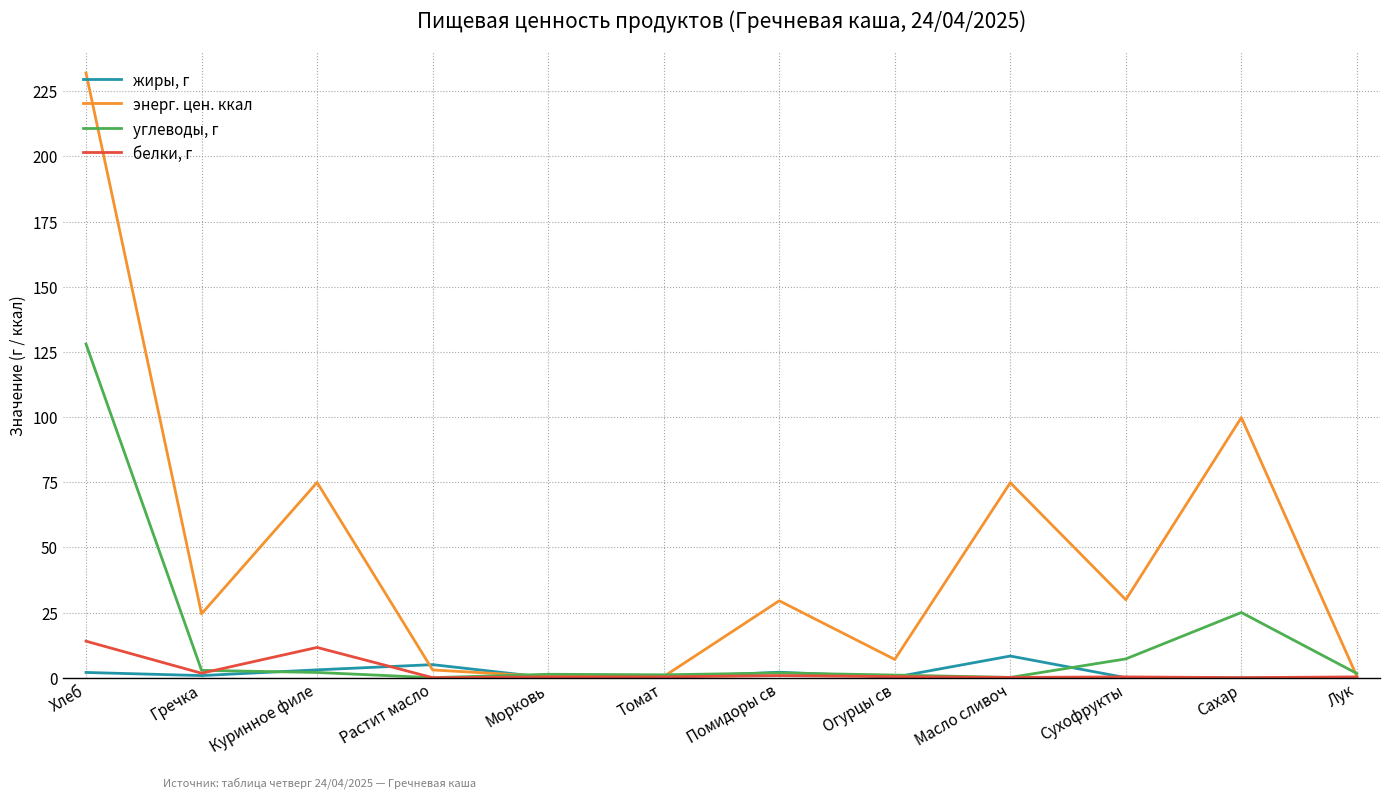

Which series has the widest spread of values?

энерг. цен. ккал